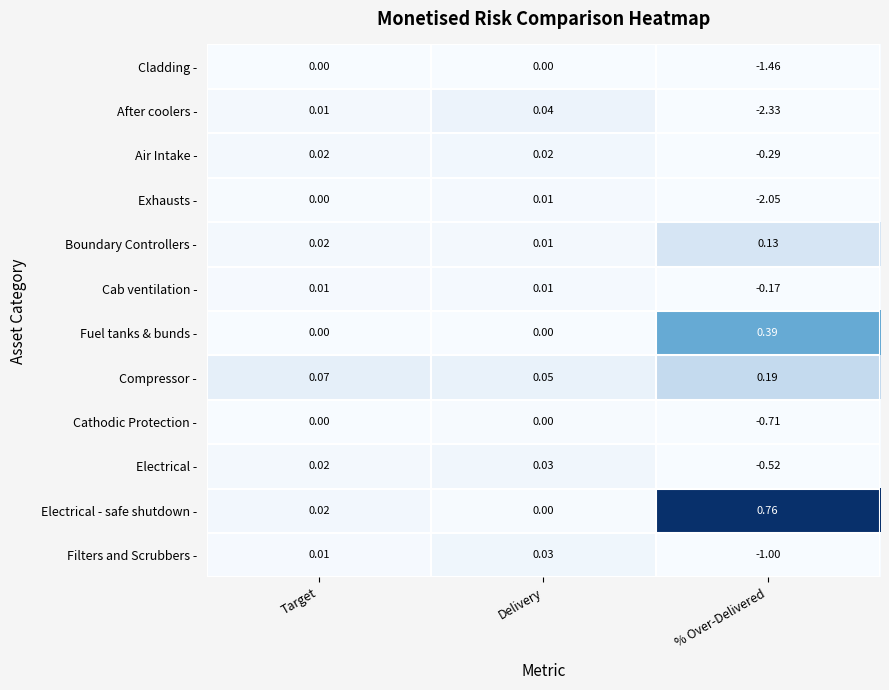

Which series changed the most between Target and % Over-Delivered?

After coolers -